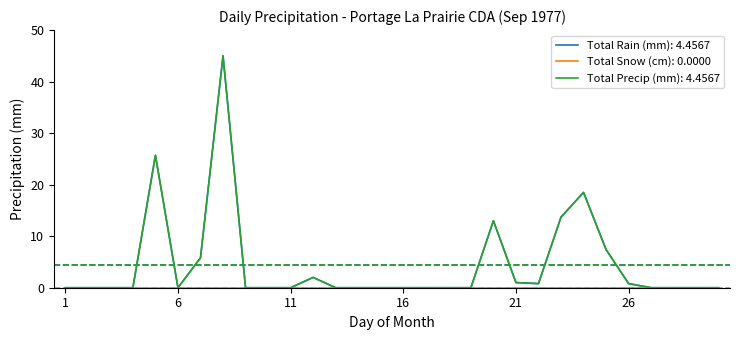

Does the chart display data point markers on the line(s)?

No